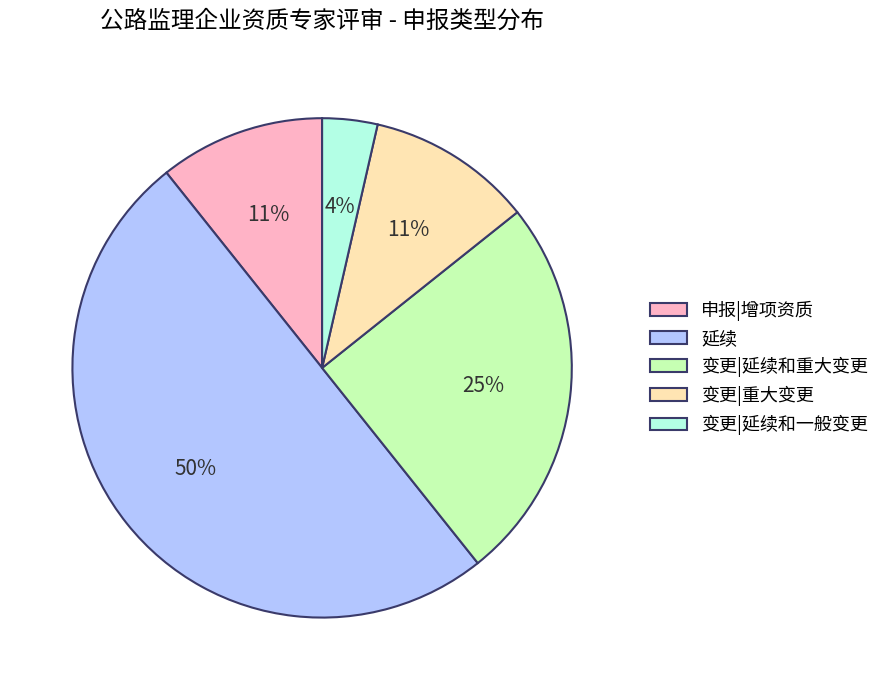

Between 变更|重大变更 and 变更|延续和一般变更, which is larger?

变更|重大变更